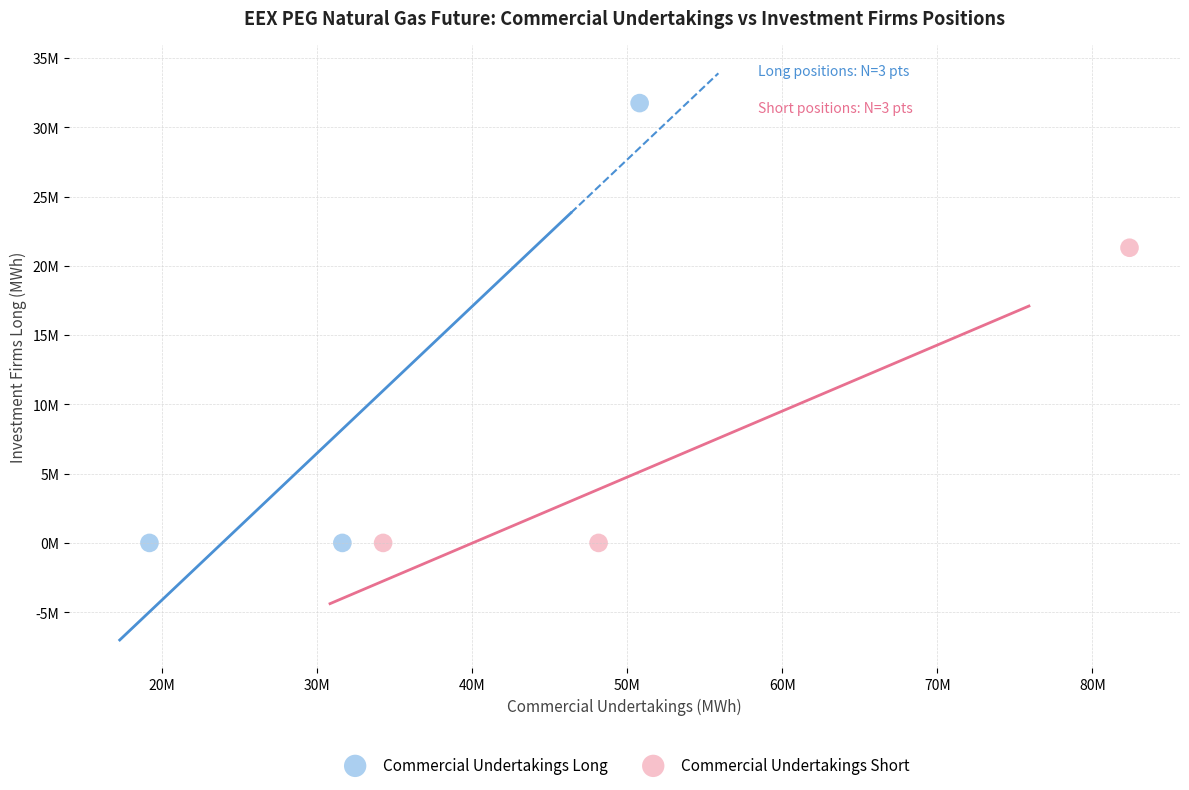

What are all the series names shown in the legend?

Commercial Undertakings Long, Commercial Undertakings Short